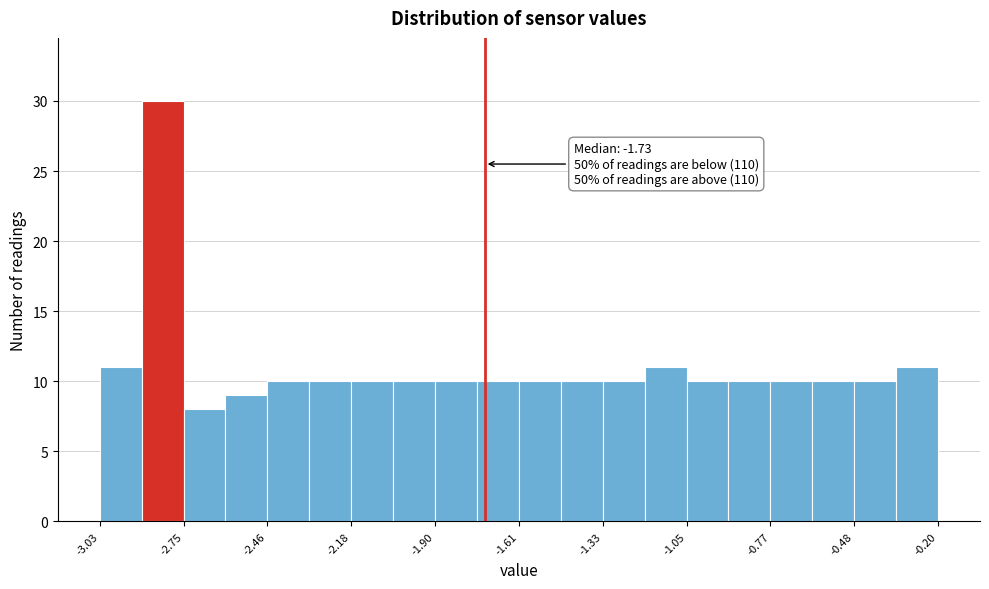

Read against the x-axis, roughly where is the centre of the tallest bar?

-2.80